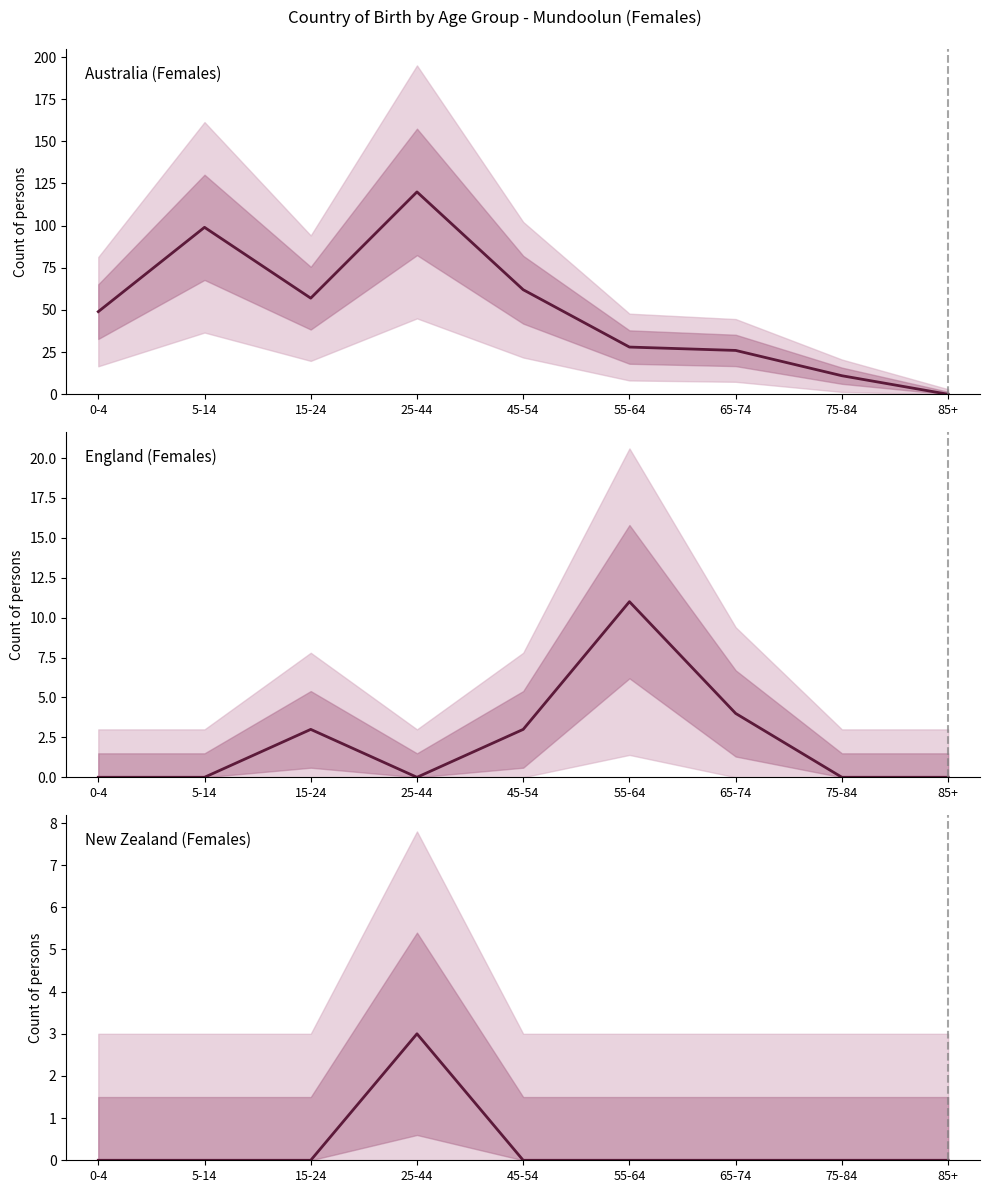

What is the label of the 3rd point from the left?

15-24